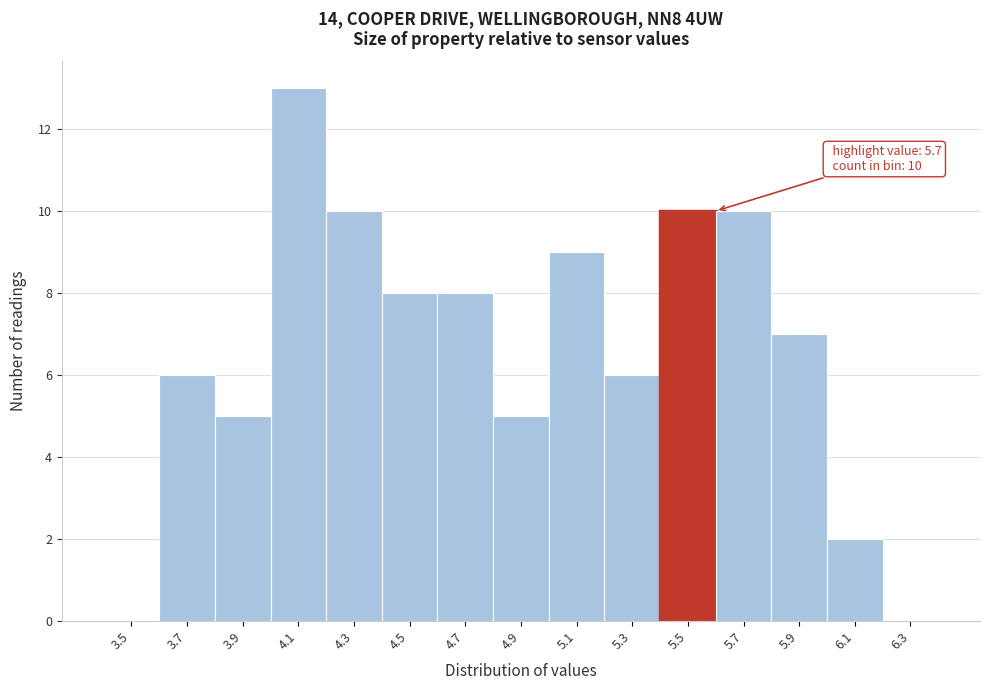

Reading left to right, transcribe all the data shown in this chart.

3.5=0	3.7=6	3.9=5	4.1=13	4.3=10	4.5=8	4.7=8	4.9=5	5.1=9	5.3=6	5.5=10	5.7=10	5.9=7	6.1=2	6.3=0